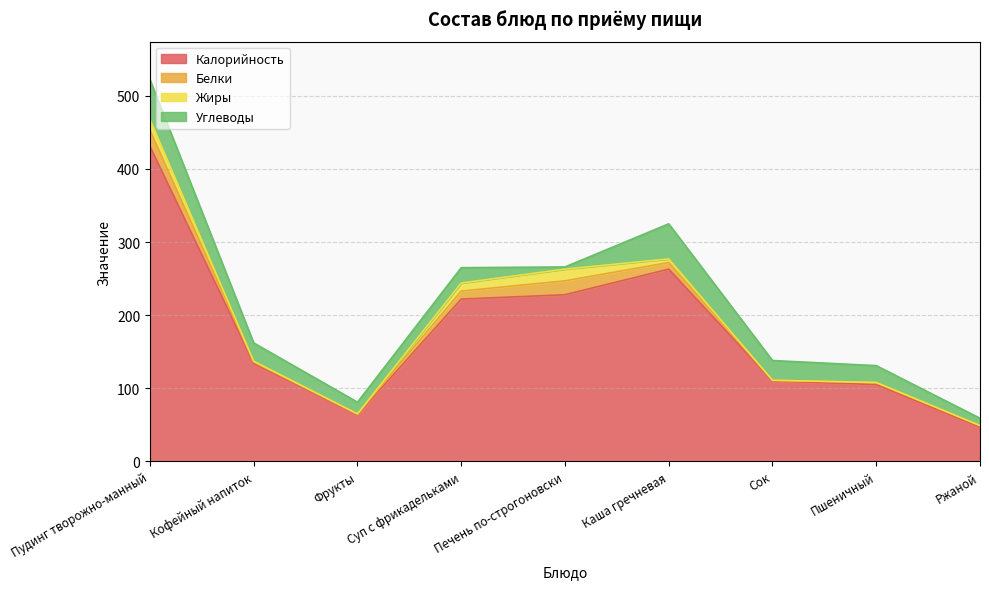

Does the chart display data point markers on the line(s)?

No